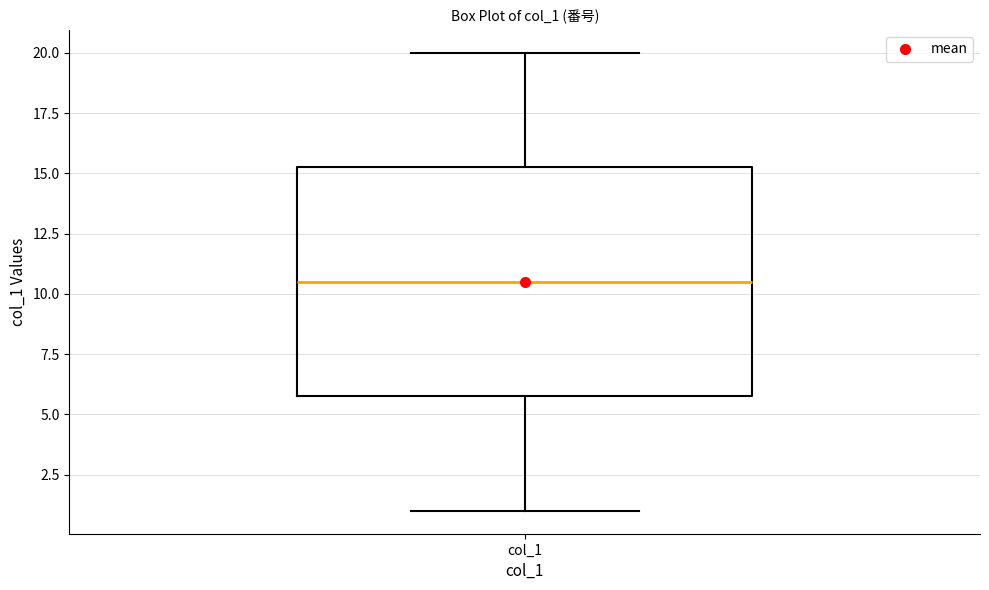

Read this box plot against the y-axis: the position of the median line, the range covered by the box, and the ends of both whiskers. The values are not printed on the chart, so give them approximately, as read against the axis.

median 10.5, box 6.0 to 15.5, whiskers 1.0 to 20.0